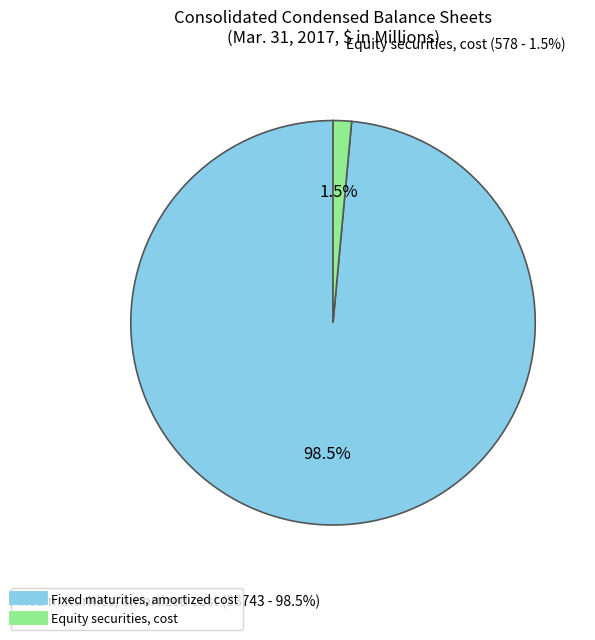

To the nearest percent, what is the average slice percentage?

50%